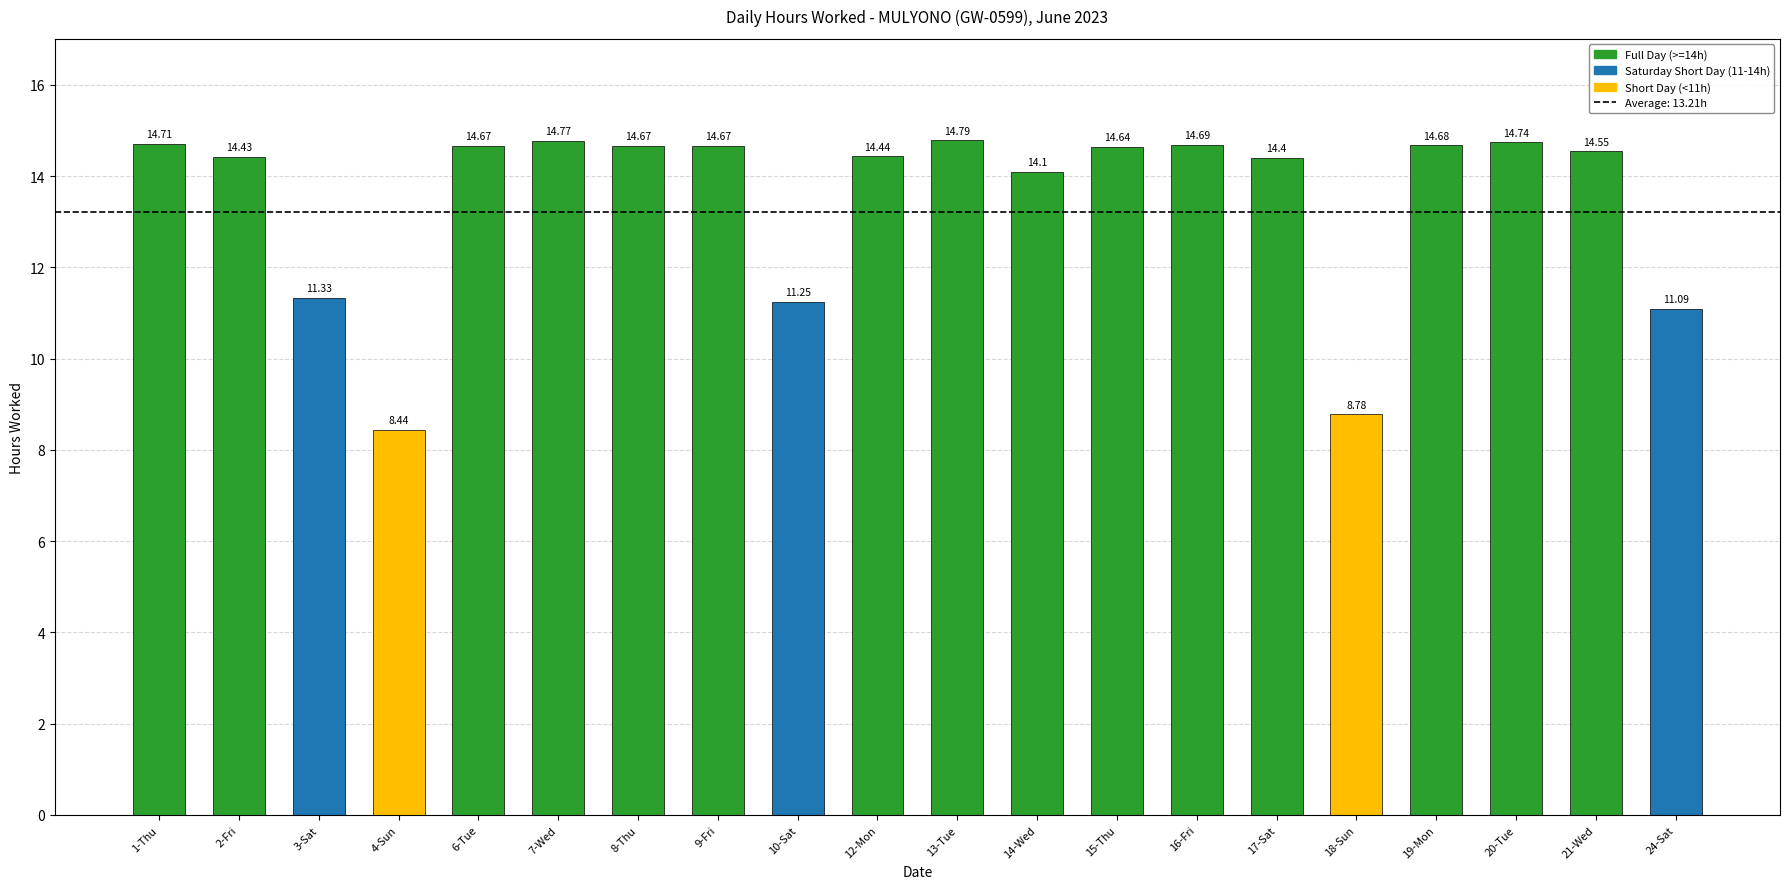

What is the sum of the values at 9-Fri and 6-Tue?

29.3